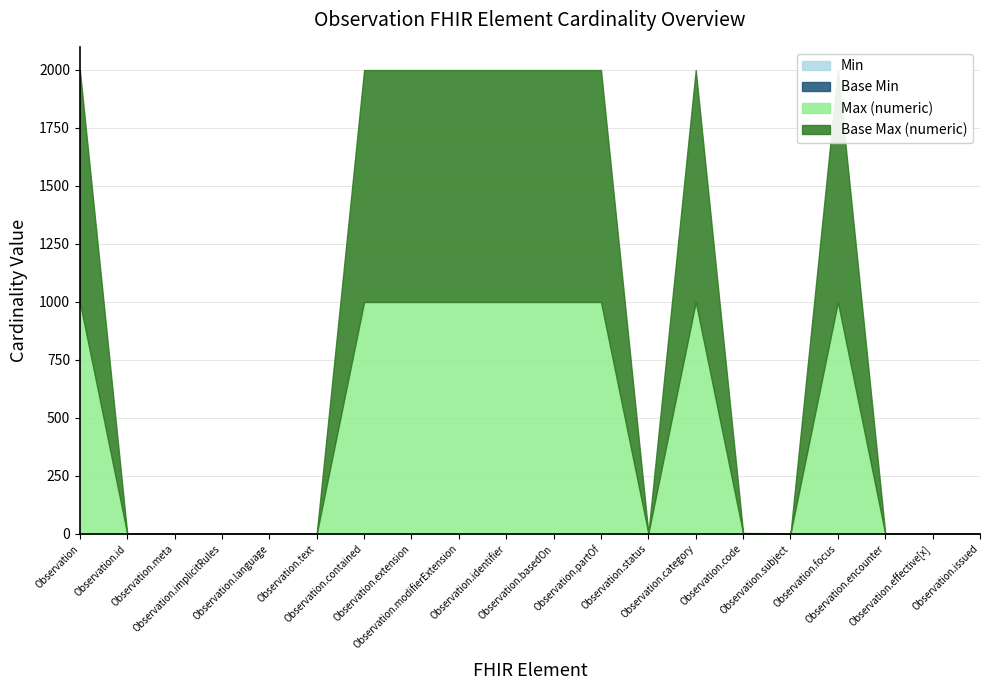

At which label does Max (numeric) reach its peak?

Observation